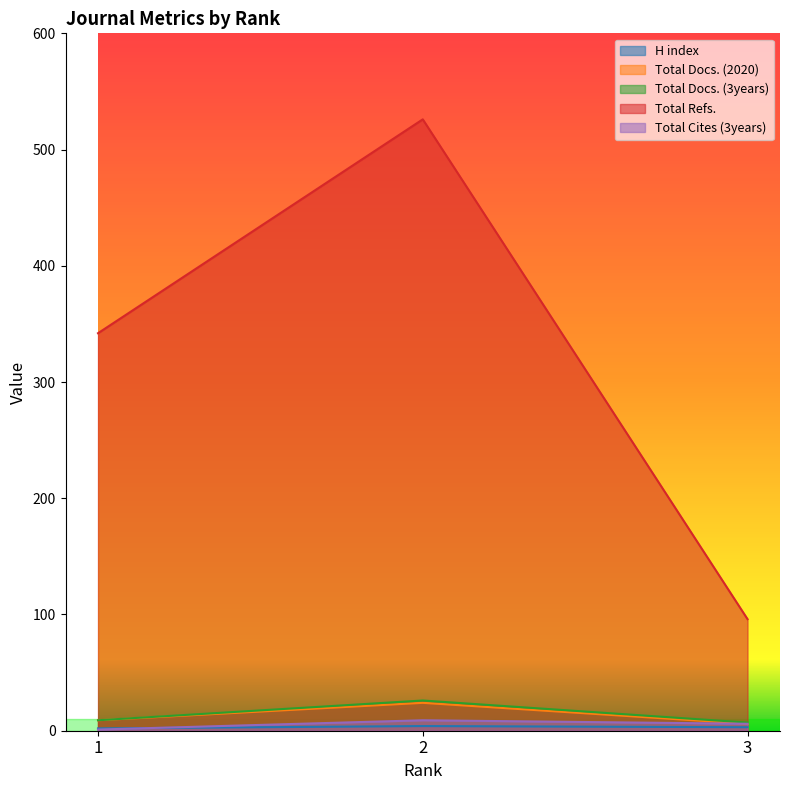

What is the value of the Total Docs. (3years) point at the 1st from the left?

9